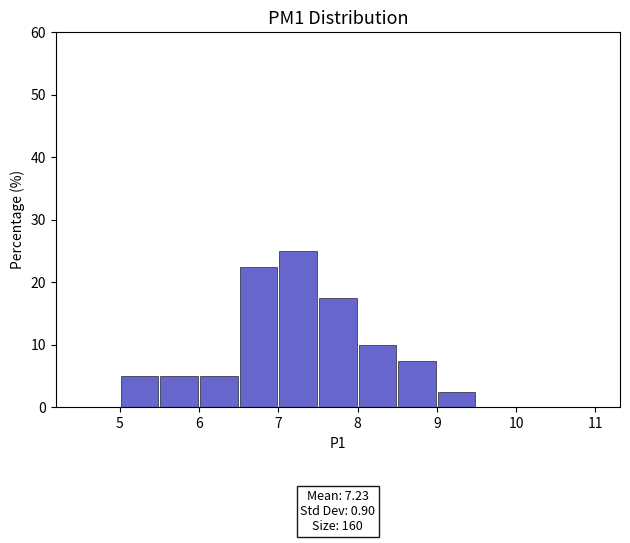

Over which range of the x-axis is the bar tallest?

7.0 to 7.5